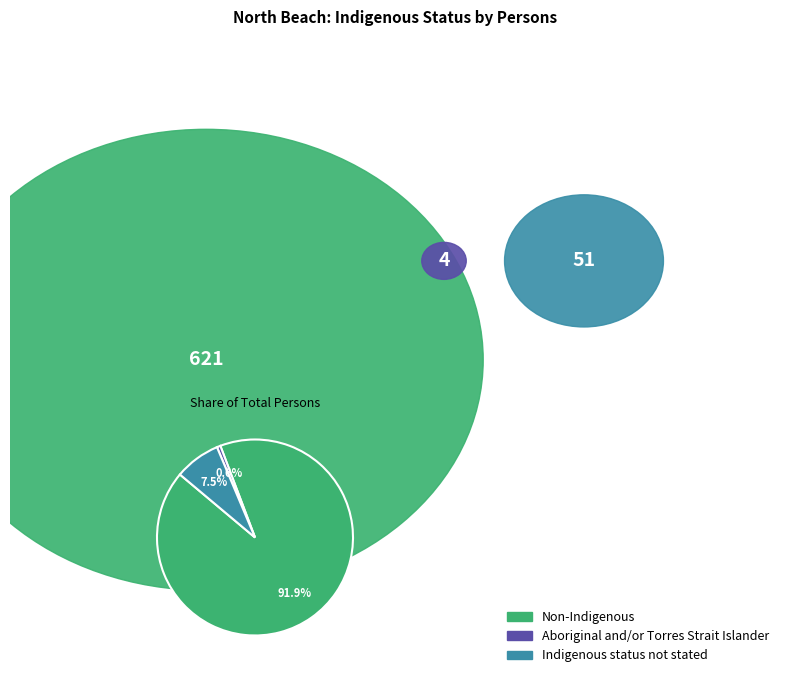

Does any single category account for the majority?

Yes